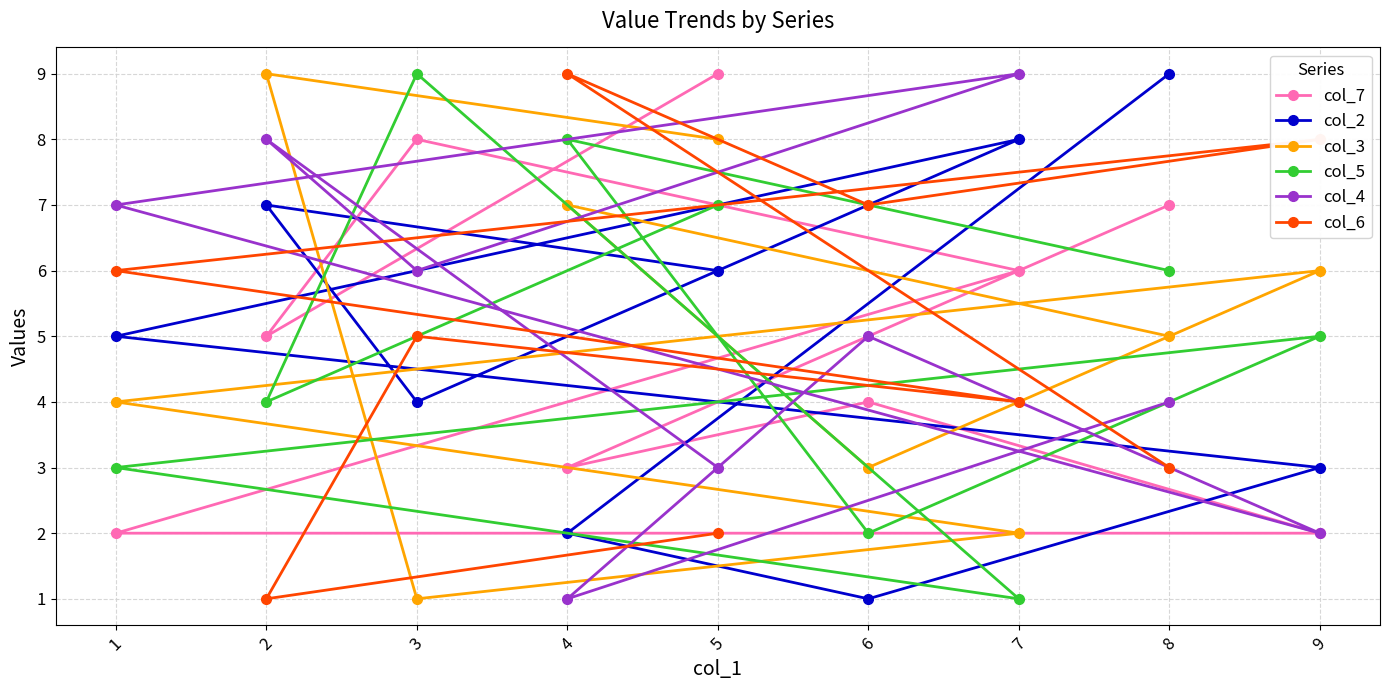

Is it true that col_3 equals 8 at 5?

True